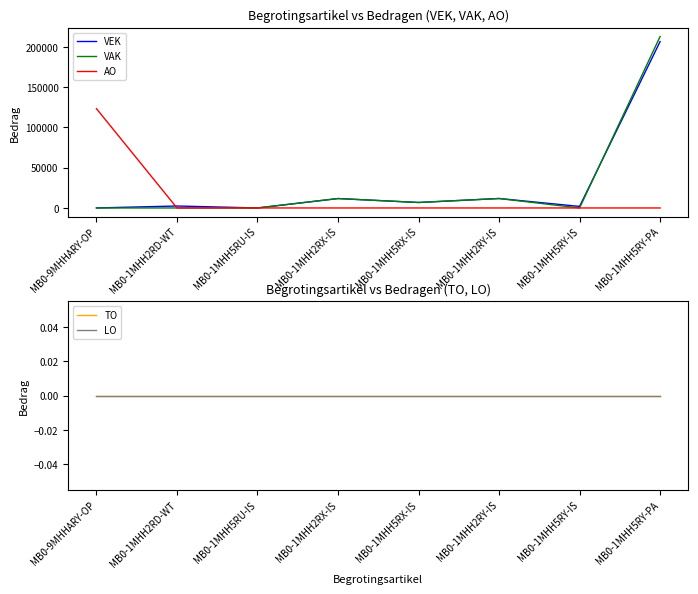

At which category is the sum across all series the highest?

MB0-1MHH5RY-PA